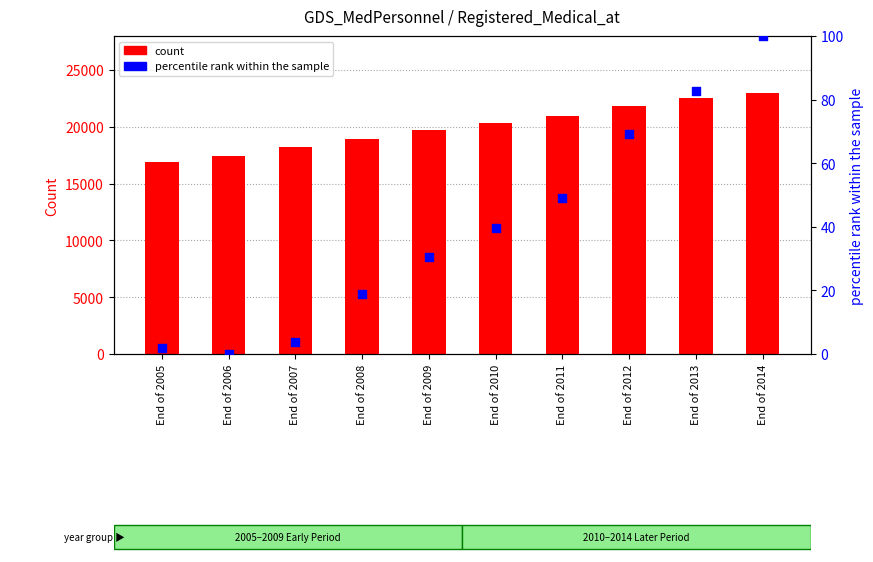

Which series has the largest total across all categories?

count